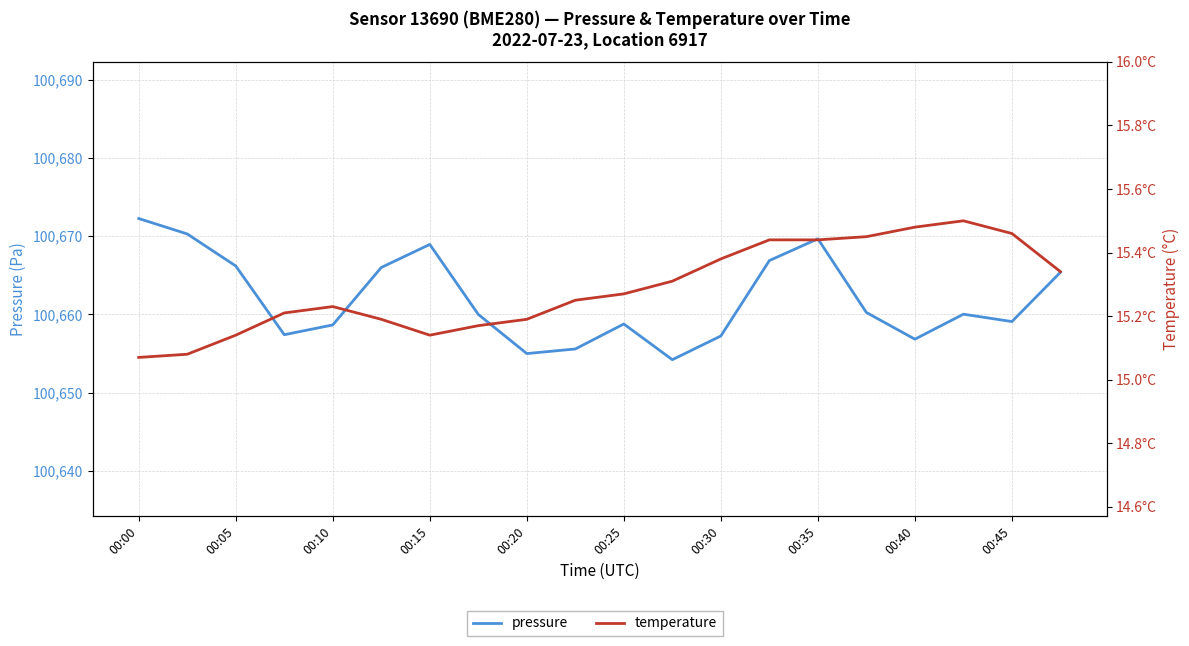

How many values in the pressure series are below 100660?

9